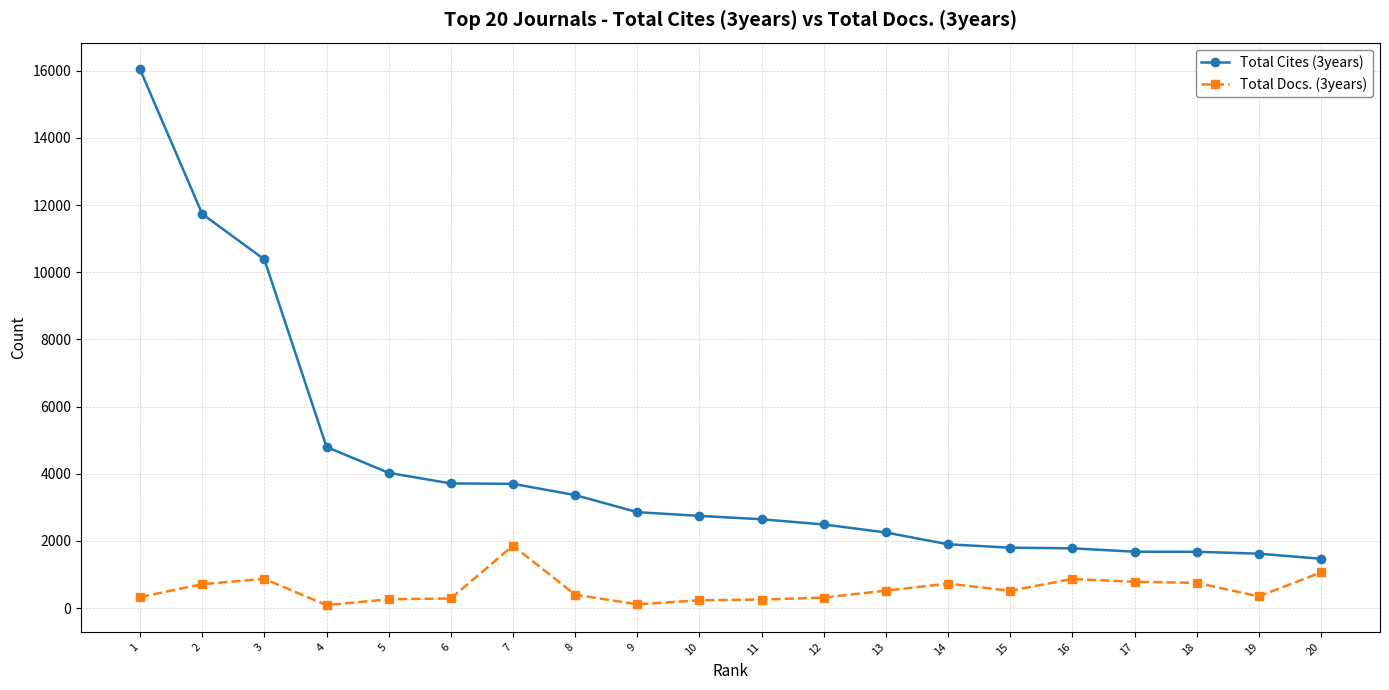

What is the greatest value displayed?

16038